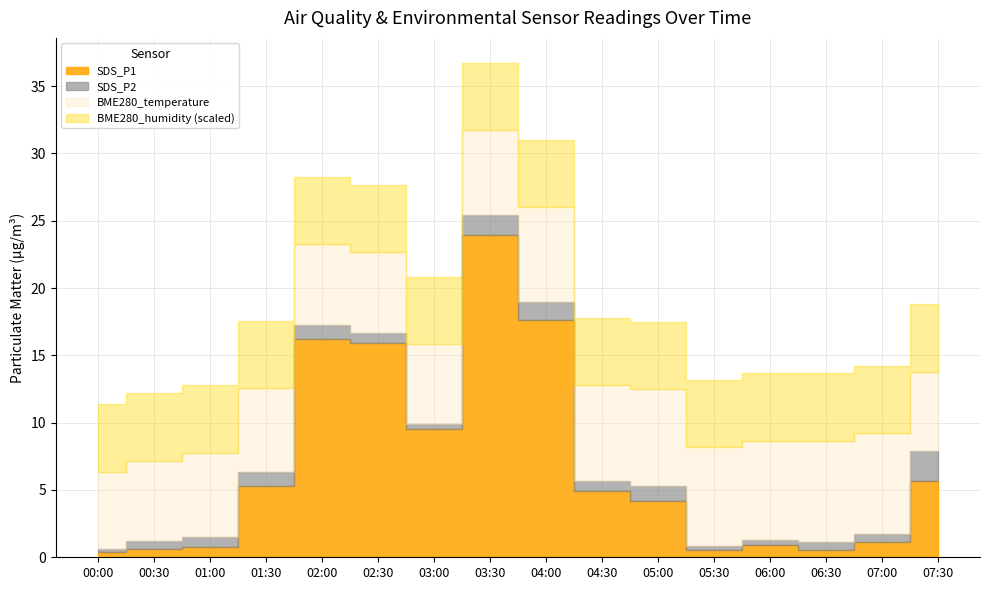

What value does the SDS_P1 series have at 00:30?

0.6